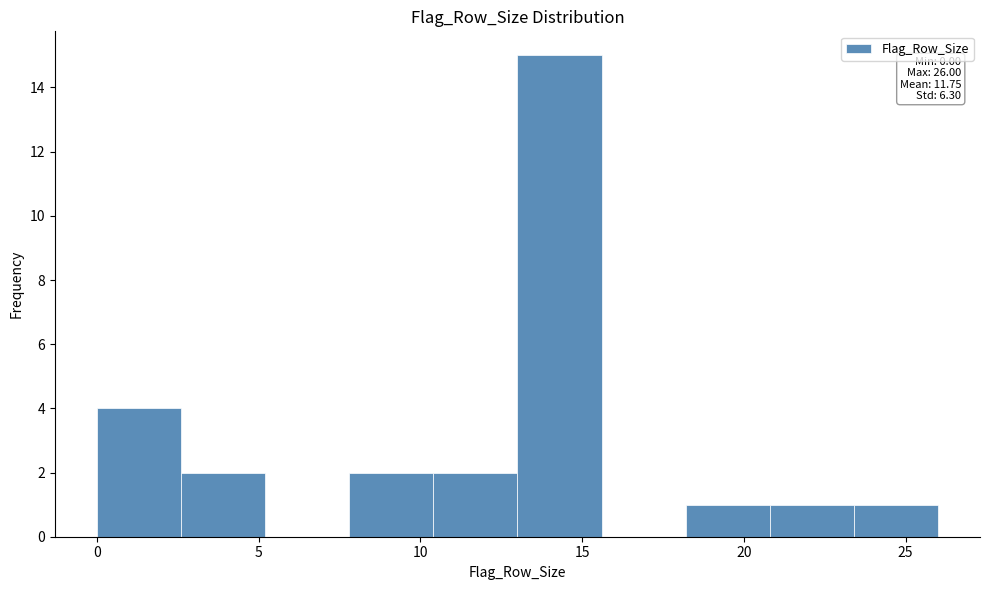

Which range on the x-axis has the tallest bar?

13.0 to 15.6